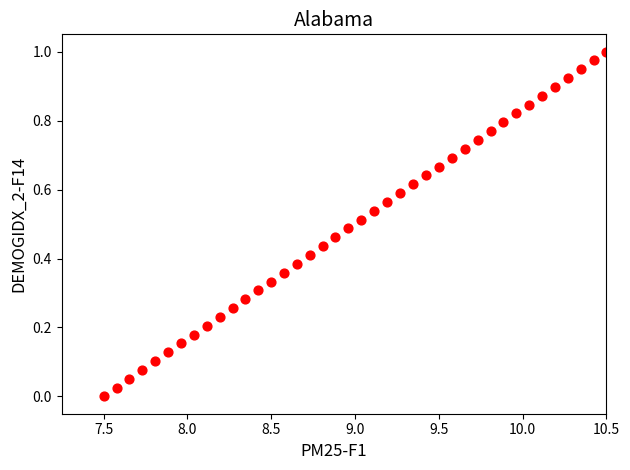

What is the range of X values (max minus min)?

3.0